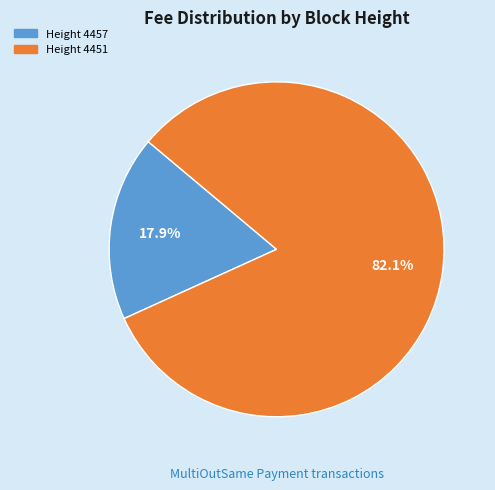

Is there a majority slice in this chart?

Yes